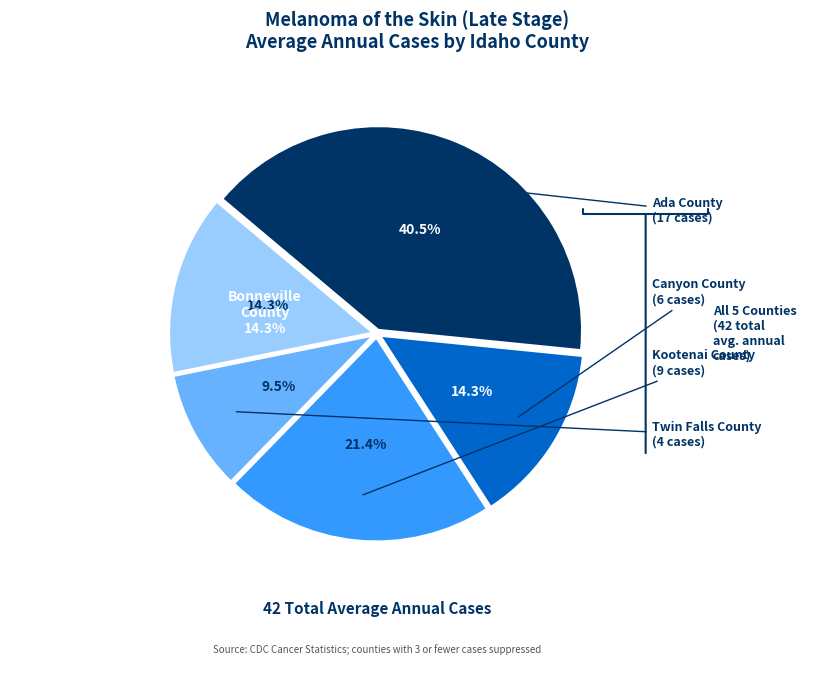

To the nearest percent, what percentage of the pie is Ada County?

40%